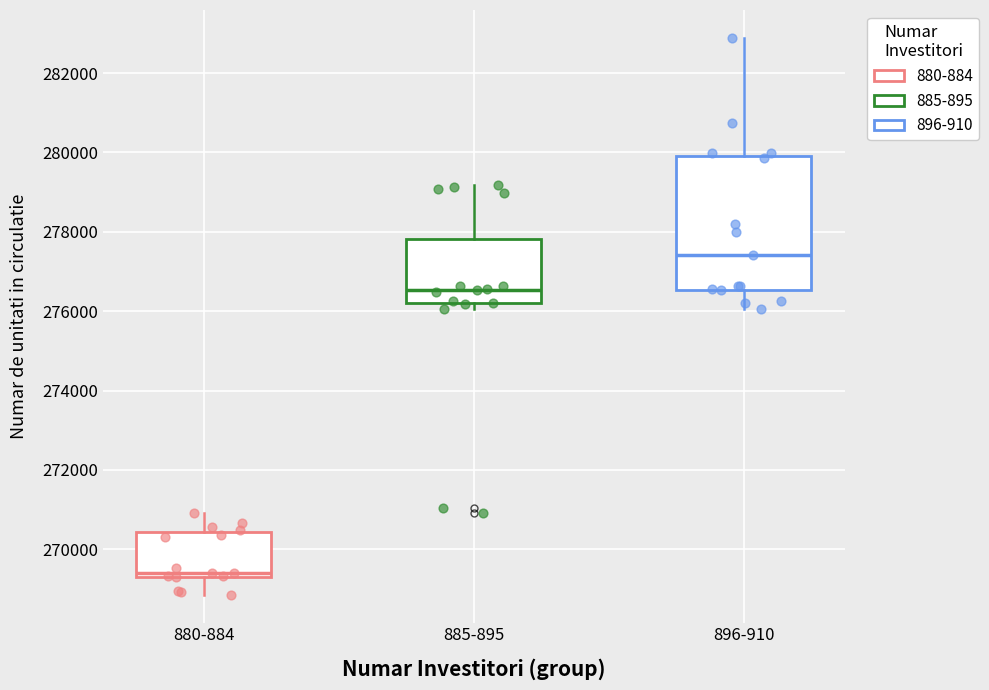

Comparing the boxes themselves (not the whiskers), which one is the tallest?

896-910